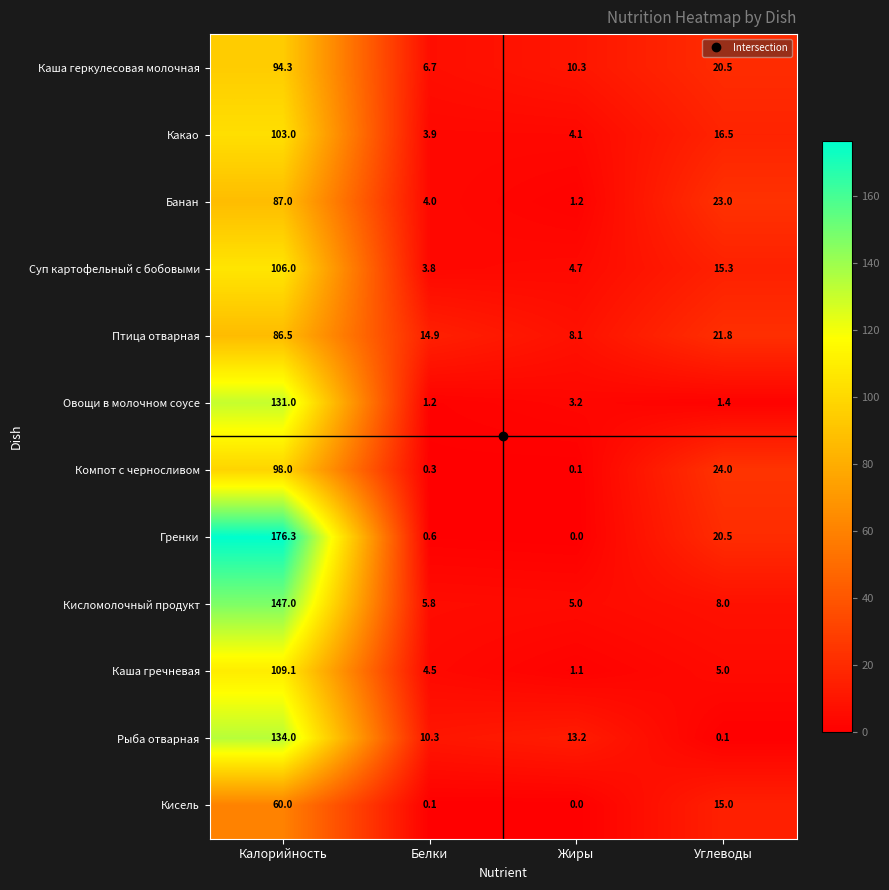

What is the sum of all Каша гречневая values?

119.7